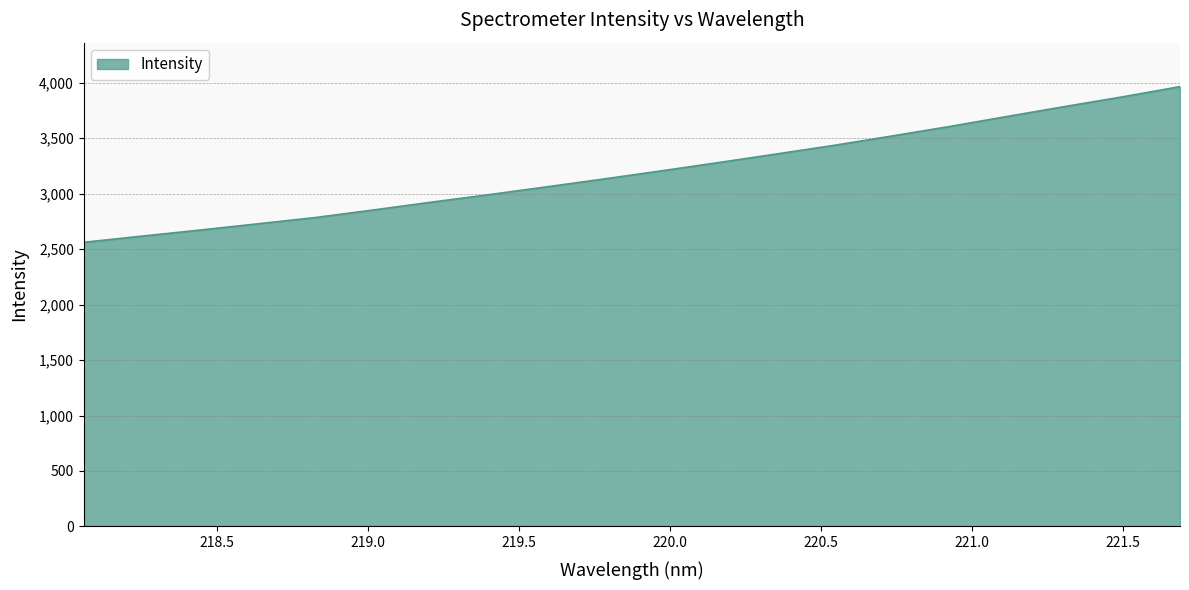

What is the greatest value displayed?

3963.3